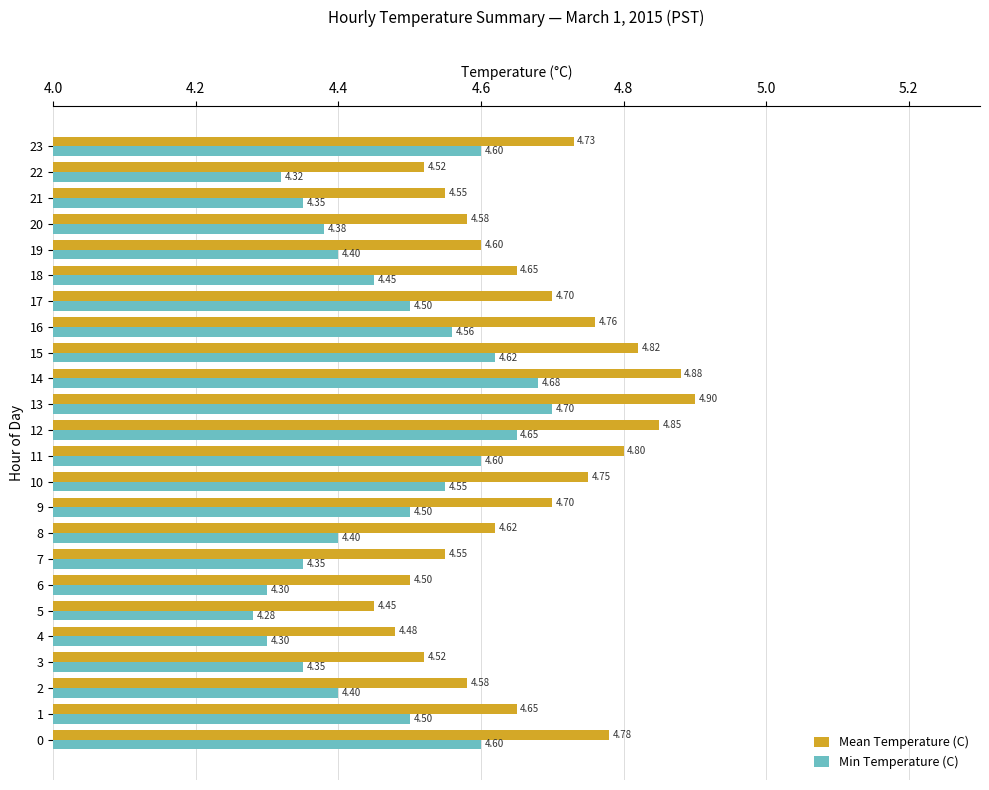

What are all the series names shown in the legend?

Mean Temperature (C), Min Temperature (C)